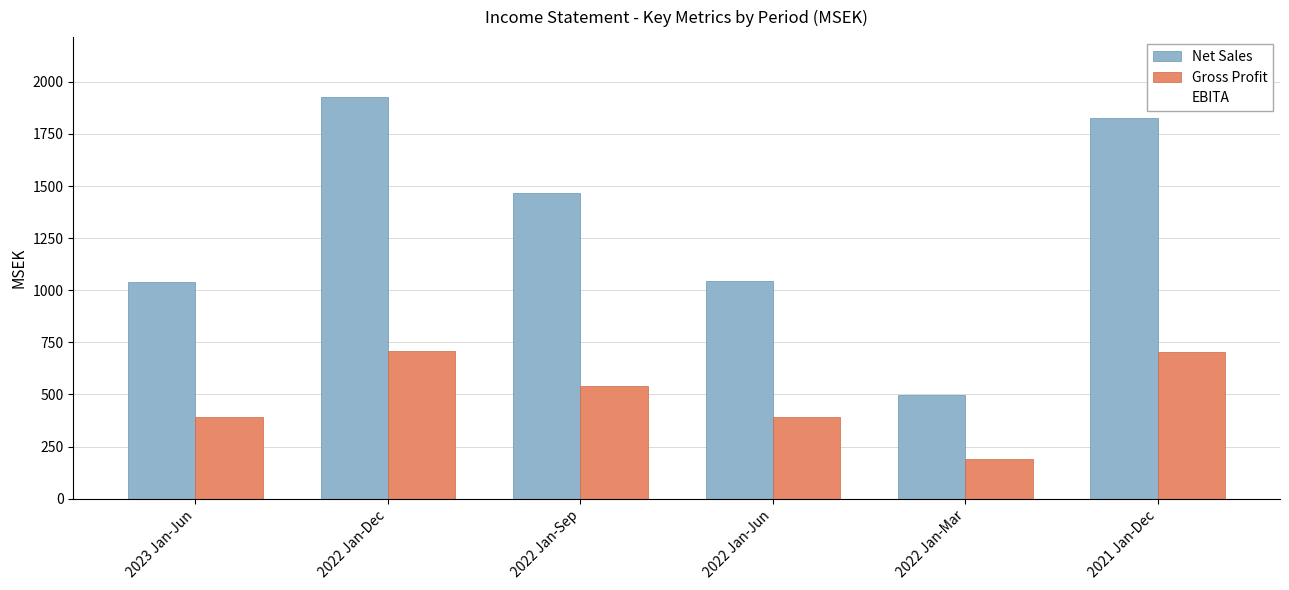

The value of Gross Profit at 2023 Jan-Jun is 391.7. True or false?

True